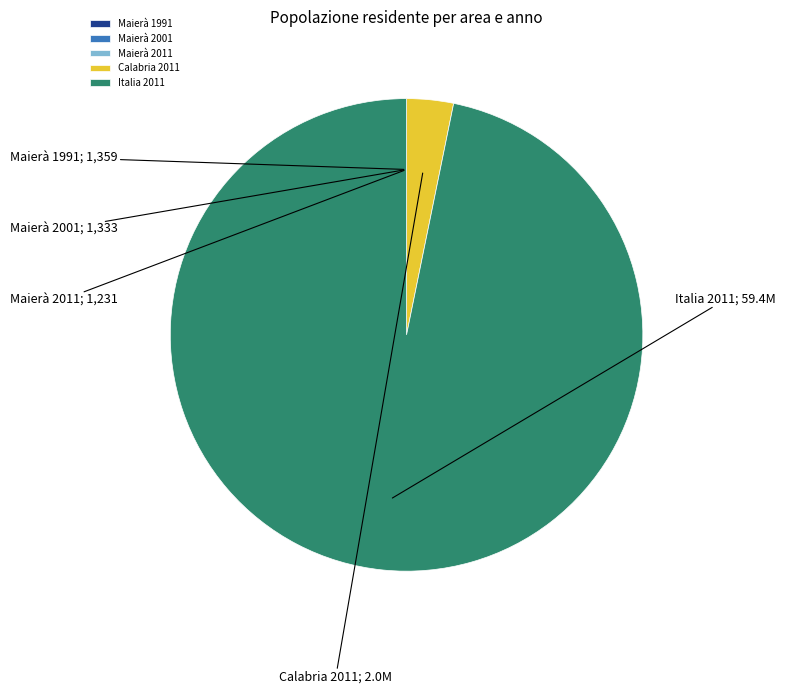

True or false: Italia 2011 accounts for 91% of the total.

False